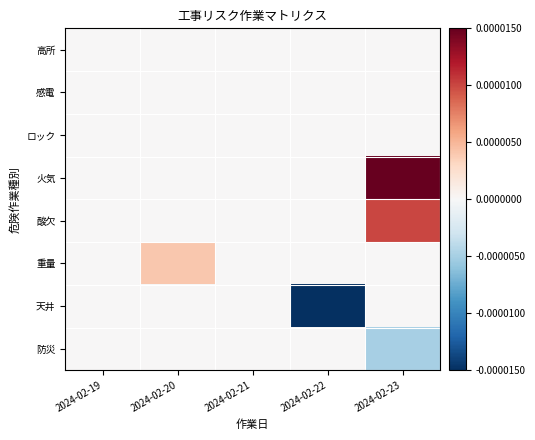

Reading right to left, transcribe all the data shown in this chart.

高所: 2024-02-23=0.0	2024-02-22=0.0	2024-02-21=0.0	2024-02-20=0.0	2024-02-19=0.0
感電: 2024-02-23=0.0	2024-02-22=0.0	2024-02-21=0.0	2024-02-20=0.0	2024-02-19=0.0
ロック: 2024-02-23=0.0	2024-02-22=0.0	2024-02-21=0.0	2024-02-20=0.0	2024-02-19=0.0
火気: 2024-02-23=0.0	2024-02-22=0.0	2024-02-21=0.0	2024-02-20=0.0	2024-02-19=0.0
酸欠: 2024-02-23=0.0	2024-02-22=0.0	2024-02-21=0.0	2024-02-20=0.0	2024-02-19=0.0
重量: 2024-02-23=0.0	2024-02-22=0.0	2024-02-21=0.0	2024-02-20=0.0	2024-02-19=0.0
天井: 2024-02-23=0.0	2024-02-22=-0.0	2024-02-21=0.0	2024-02-20=0.0	2024-02-19=0.0
防災: 2024-02-23=-0.0	2024-02-22=0.0	2024-02-21=0.0	2024-02-20=0.0	2024-02-19=0.0